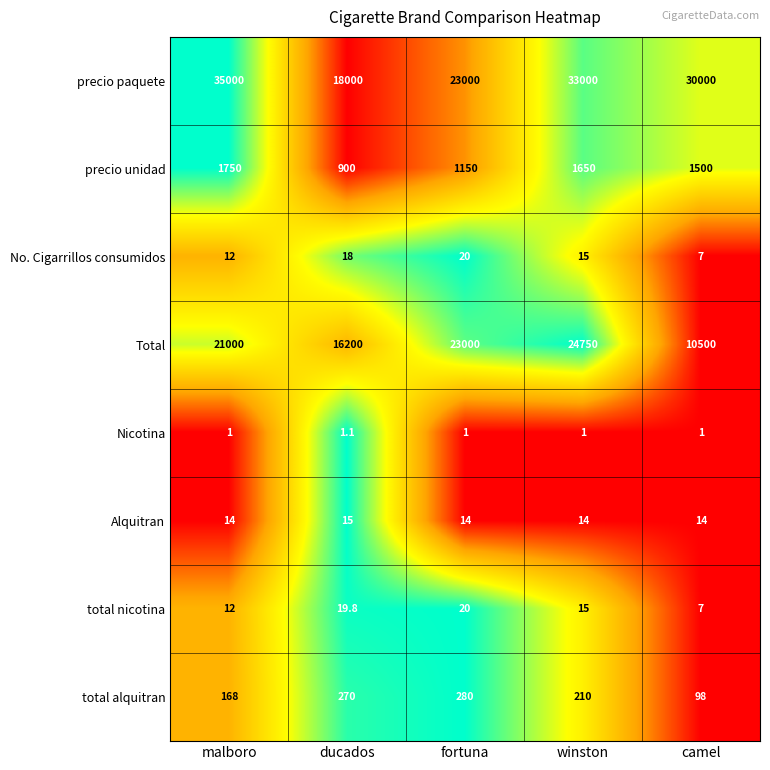

Which series has the largest total across all categories?

precio paquete